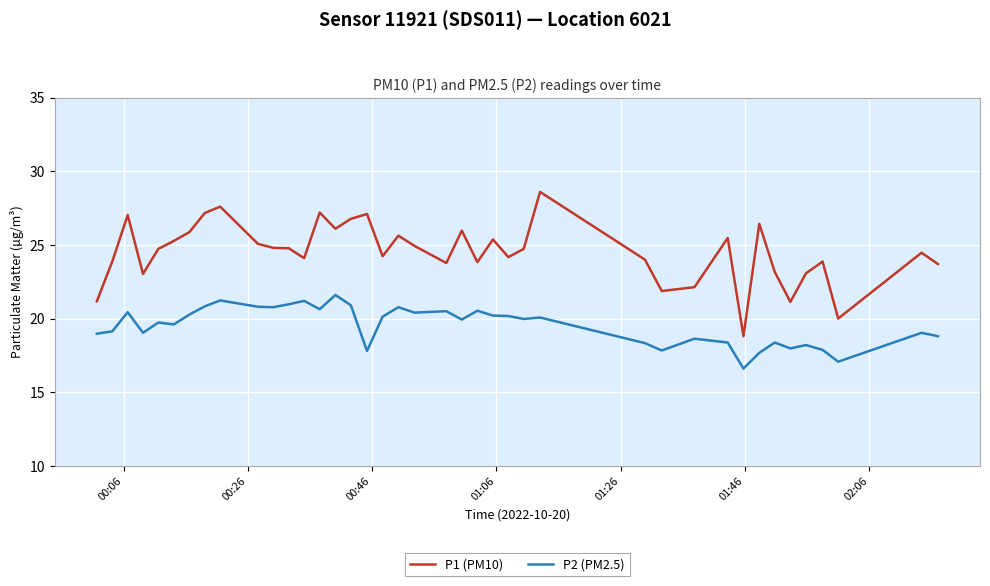

Which series has the largest range (max minus min)?

P1 (PM10)